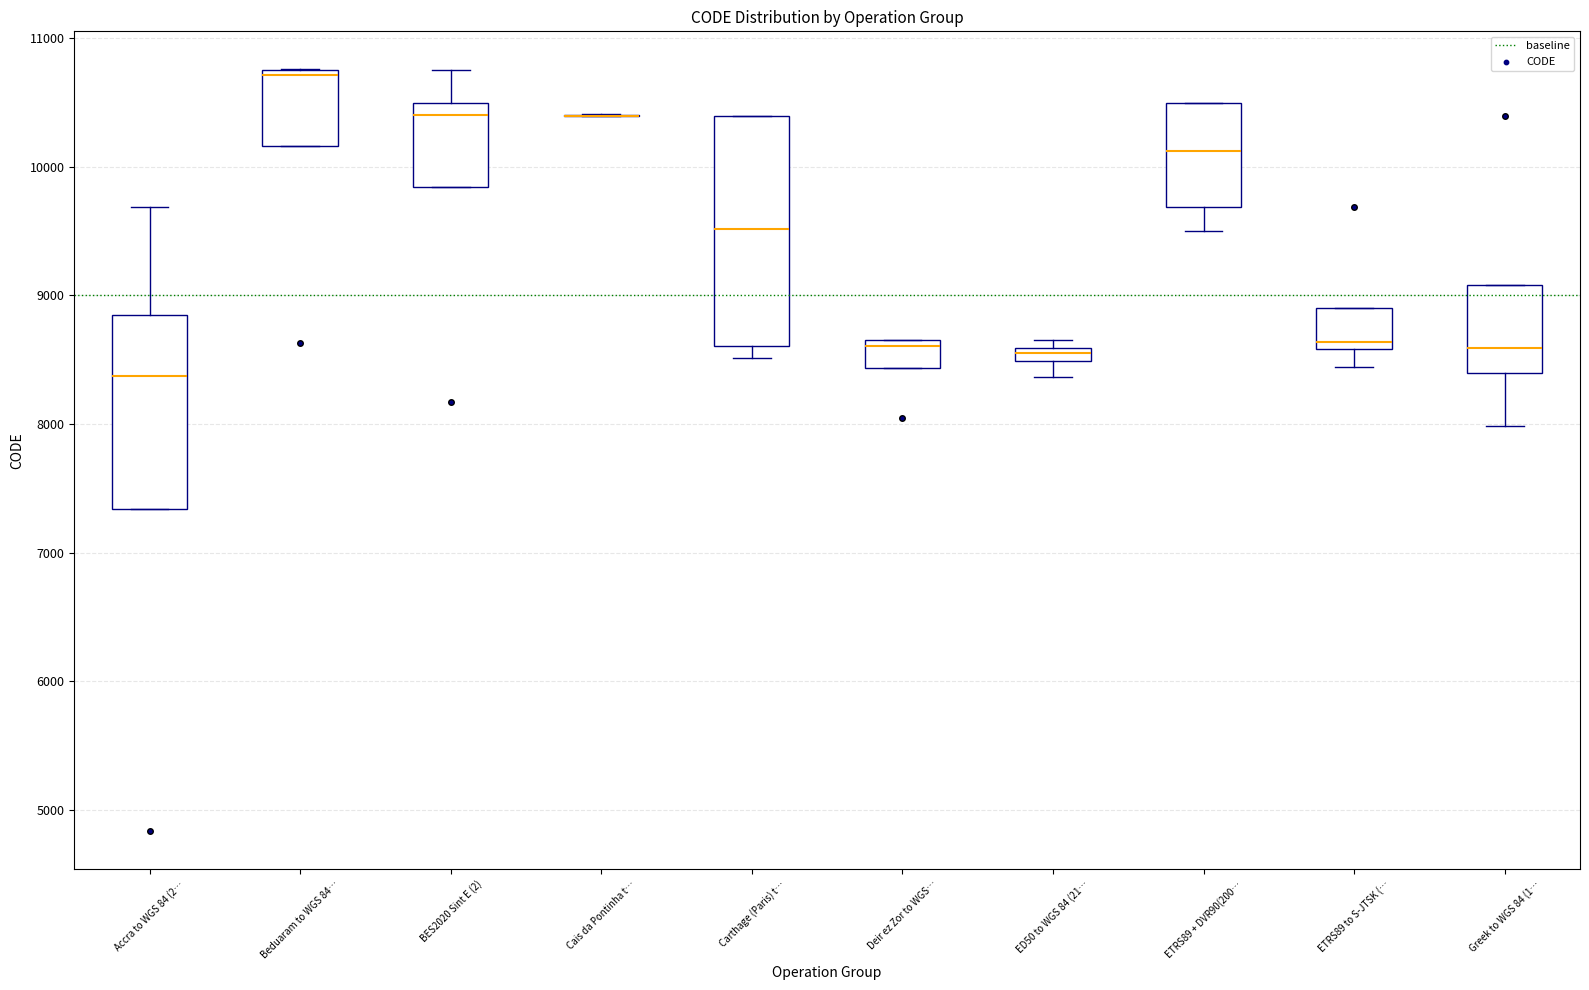

Comparing the boxes themselves (not the whiskers), which one is the tallest?

Carthage (Paris) t…